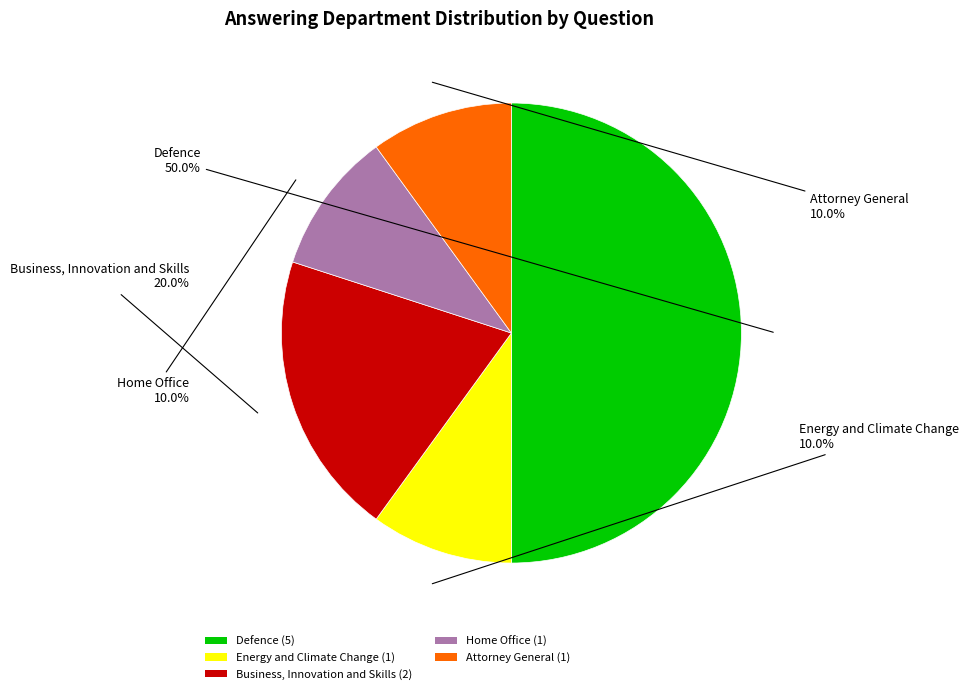

Do Attorney General (1) and Defence (5) together represent more than half of the pie?

Yes